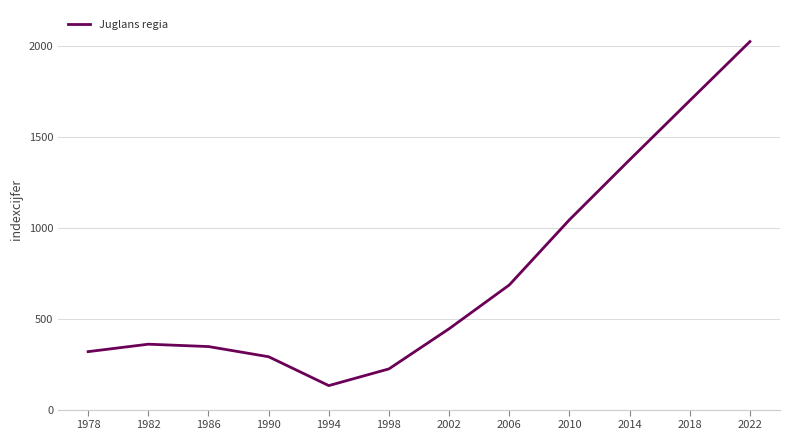

What is the minimum value shown in the chart?

132